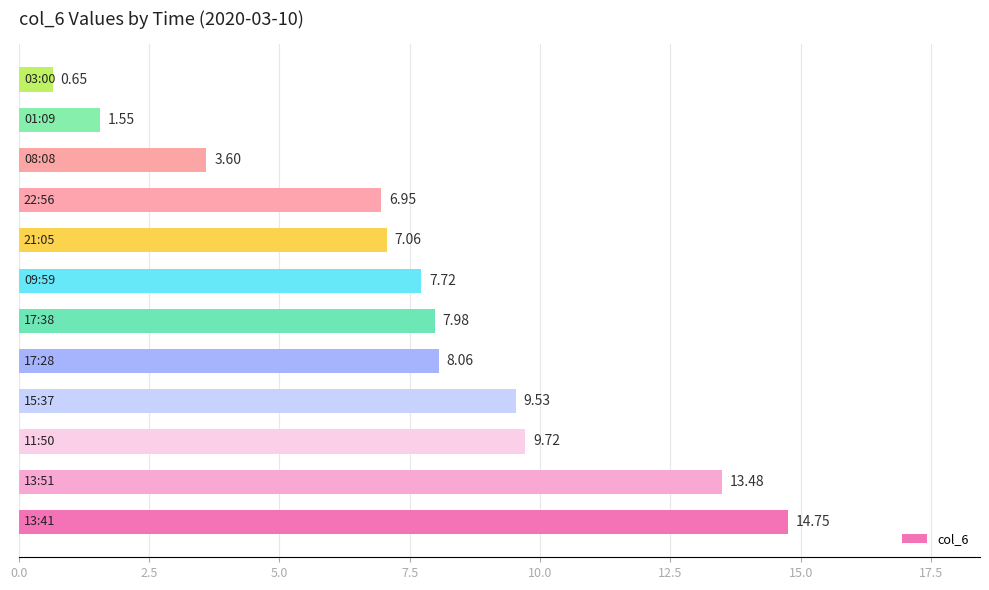

What is the difference between the maximum and second lowest values?

13.2